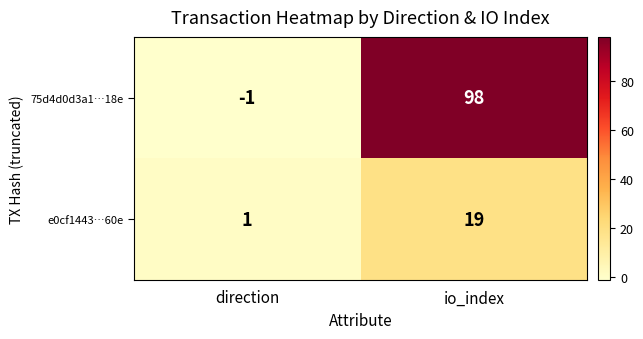

At which category does the chart reach its minimum across all series?

direction